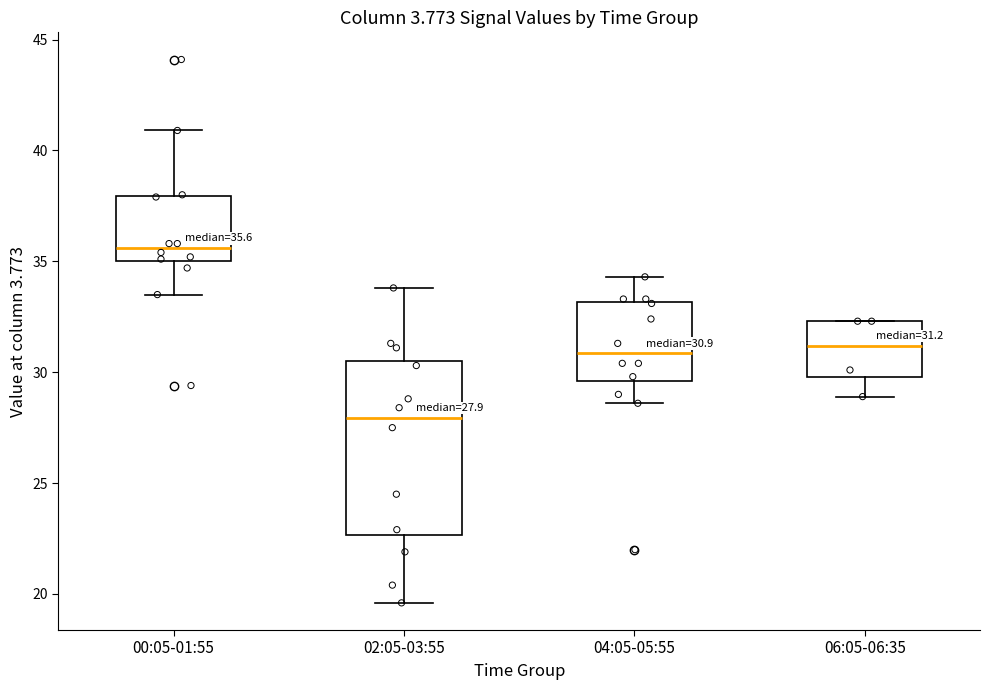

Which box is the tallest, from its lower edge to its upper edge?

02:05-03:55